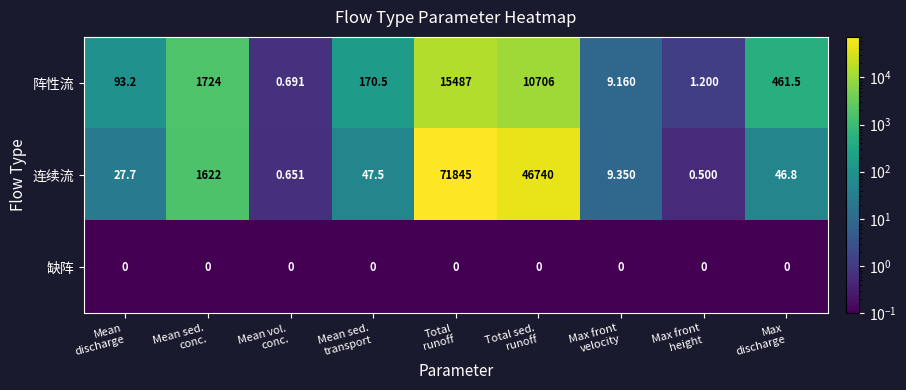

List the series in order of their peak value, lowest first.

缺阵, 阵性流, 连续流